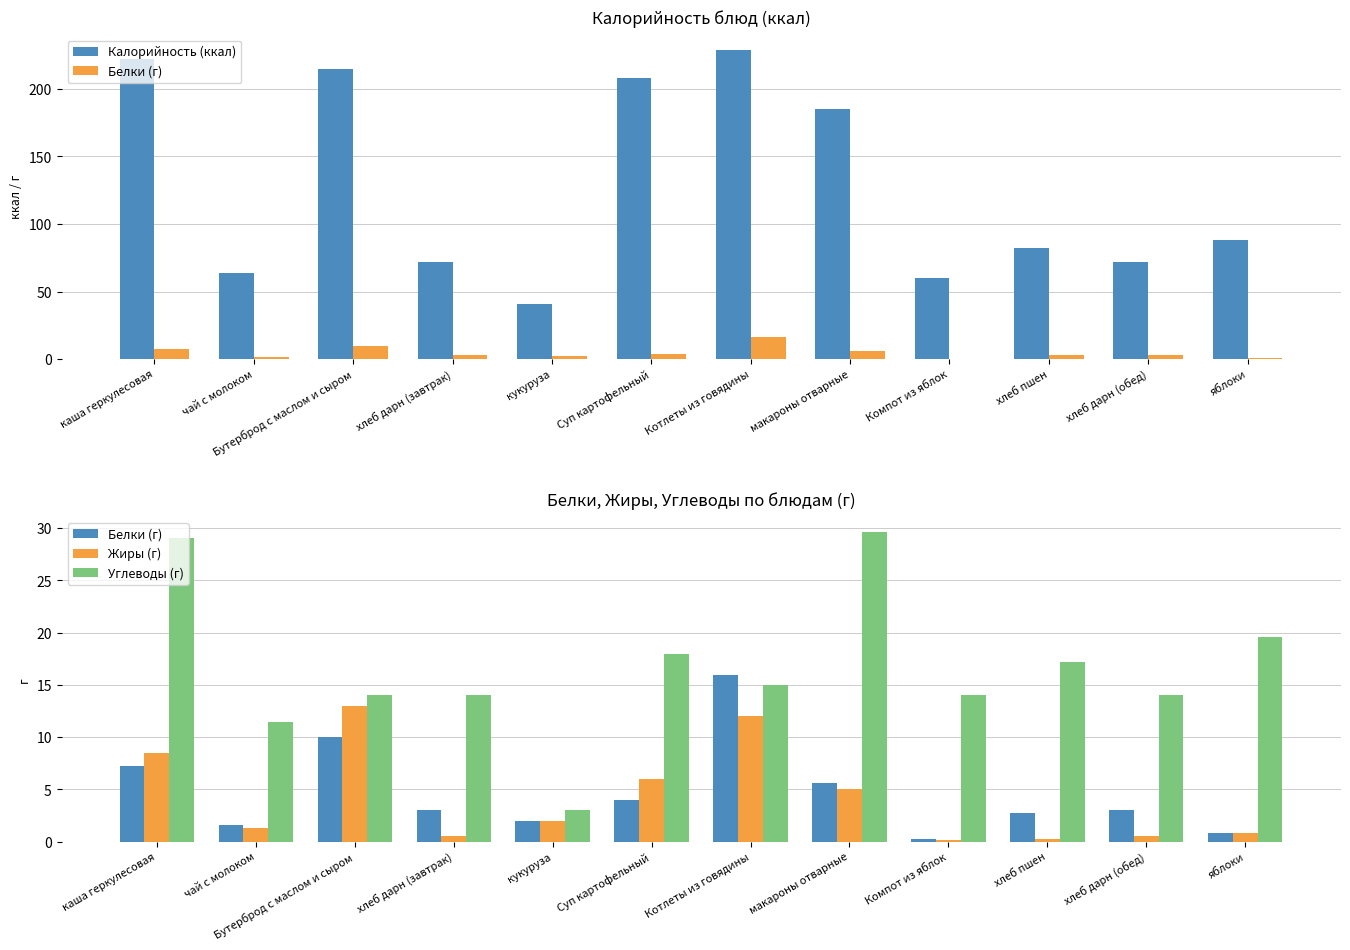

What are all the series names shown in the legend?

Калорийность (ккал), Белки (г), Жиры (г), Углеводы (г)